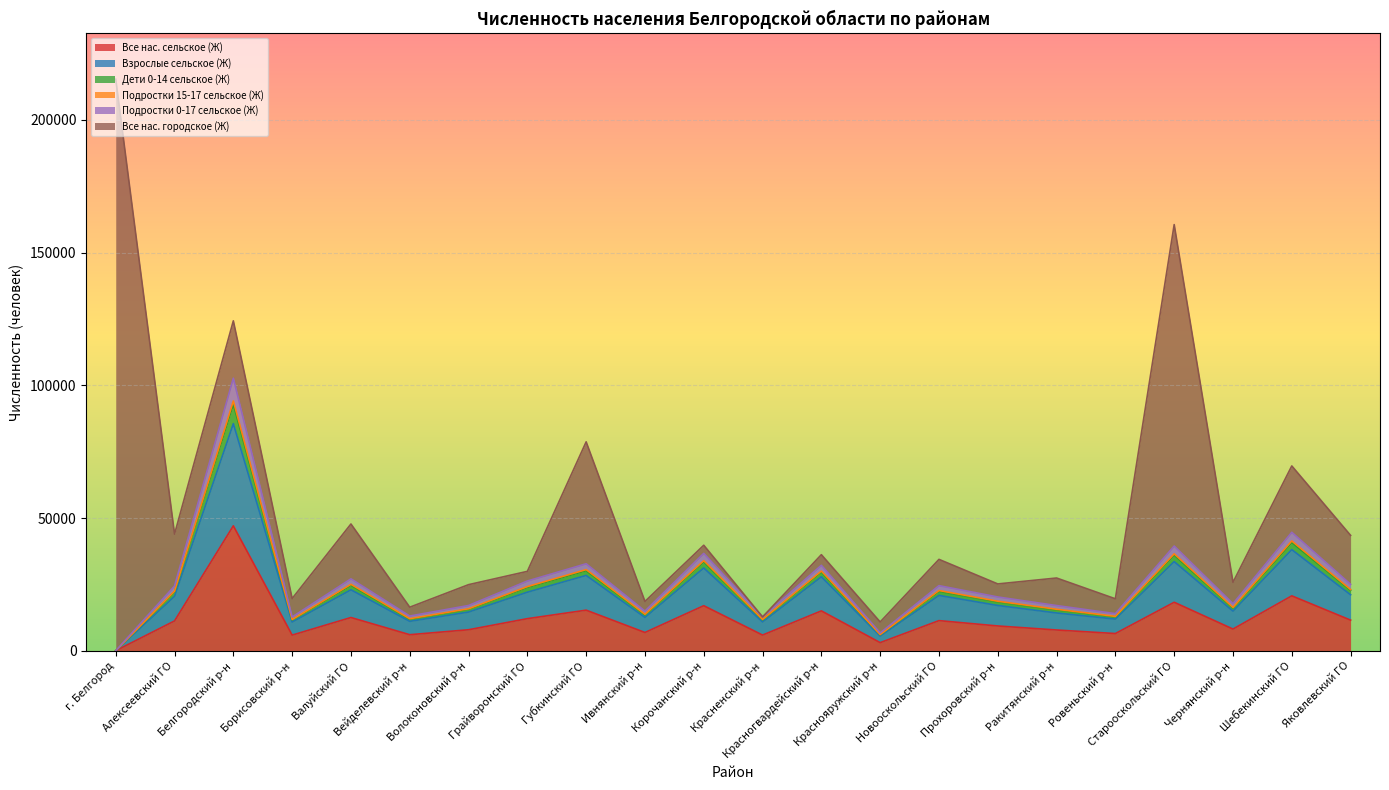

What value does the Подростки 0-17 сельское (Ж) series have at Алексеевский ГО, to the nearest 100?

22200